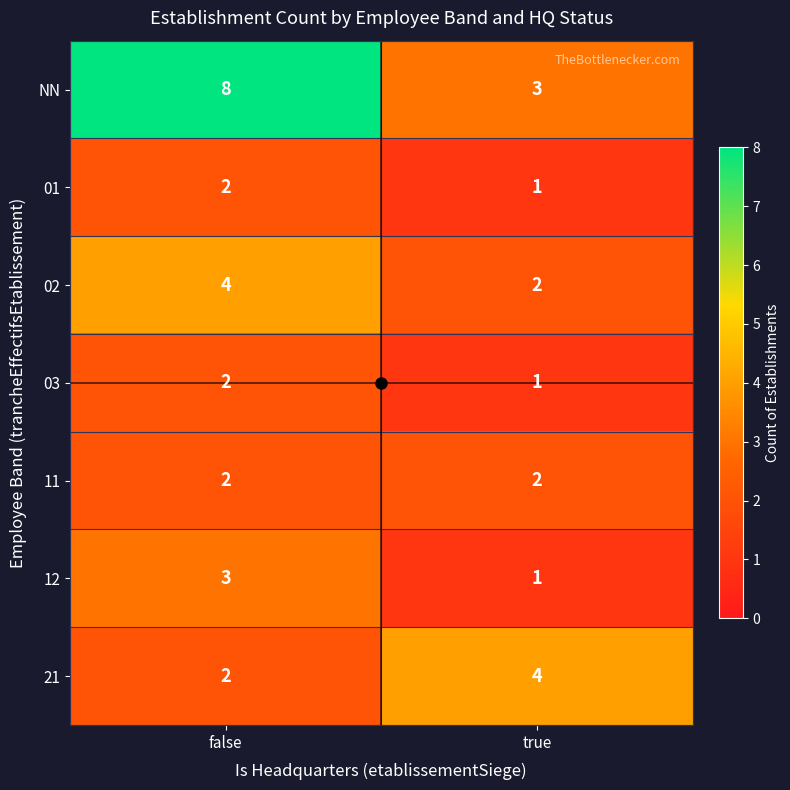

Which category has the highest value in the 02 series?

false